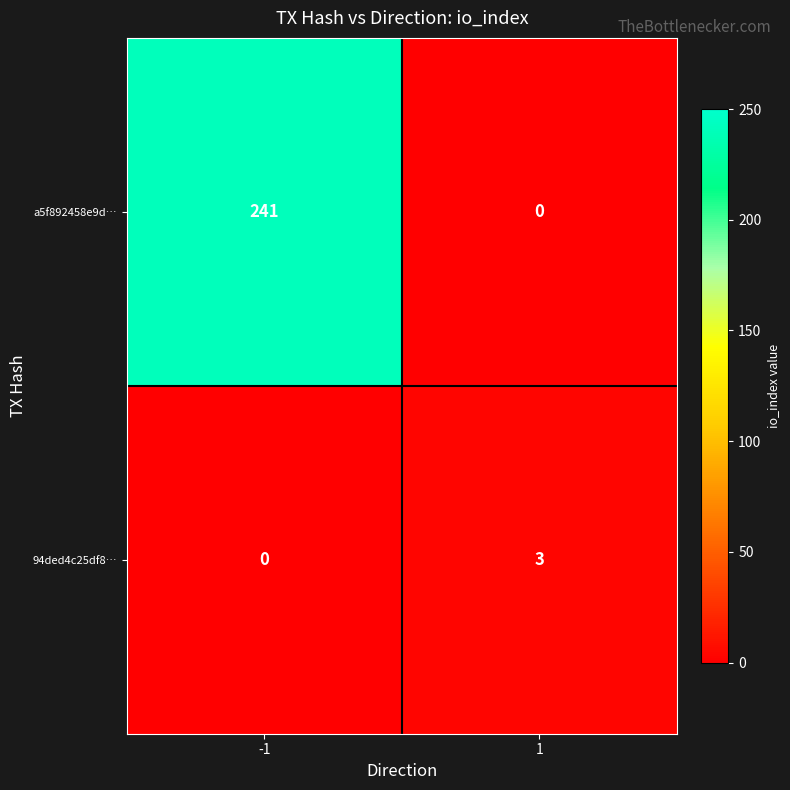

What is the maximum value shown in the chart?

241